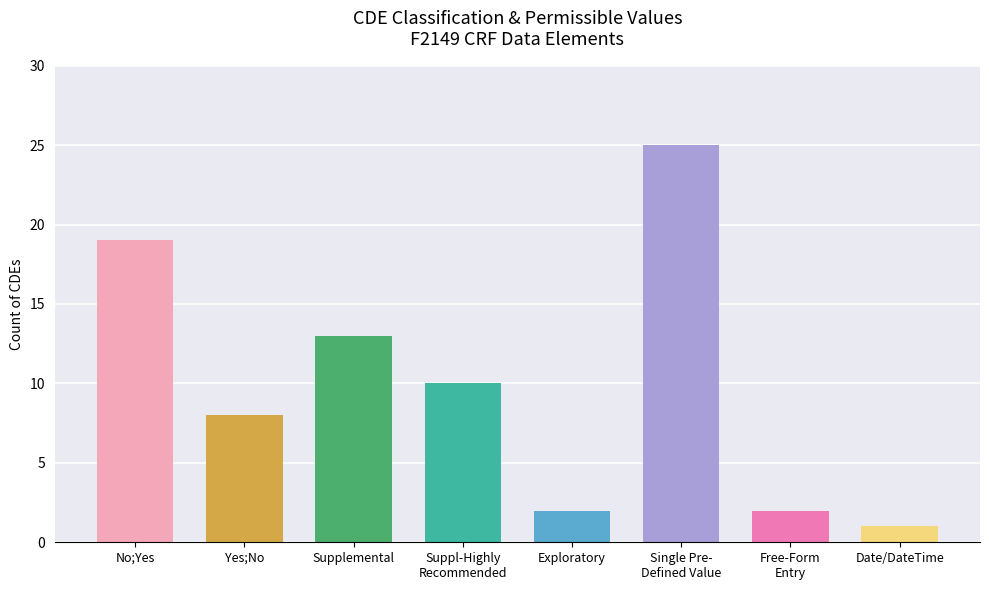

Which label corresponds to the largest value in the chart?

Single Pre-
Defined Value